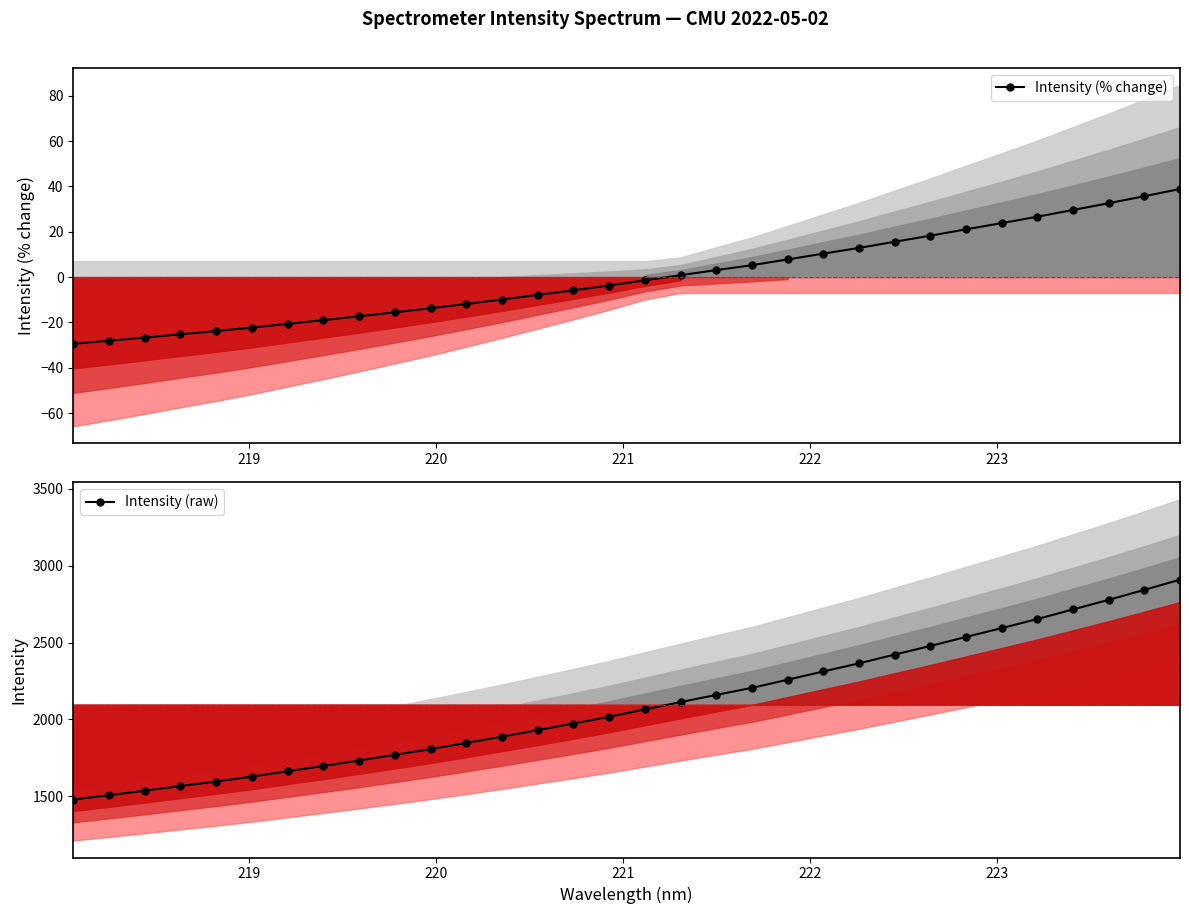

True or false: Intensity (raw) has more than 1 points higher than both neighbors.

False